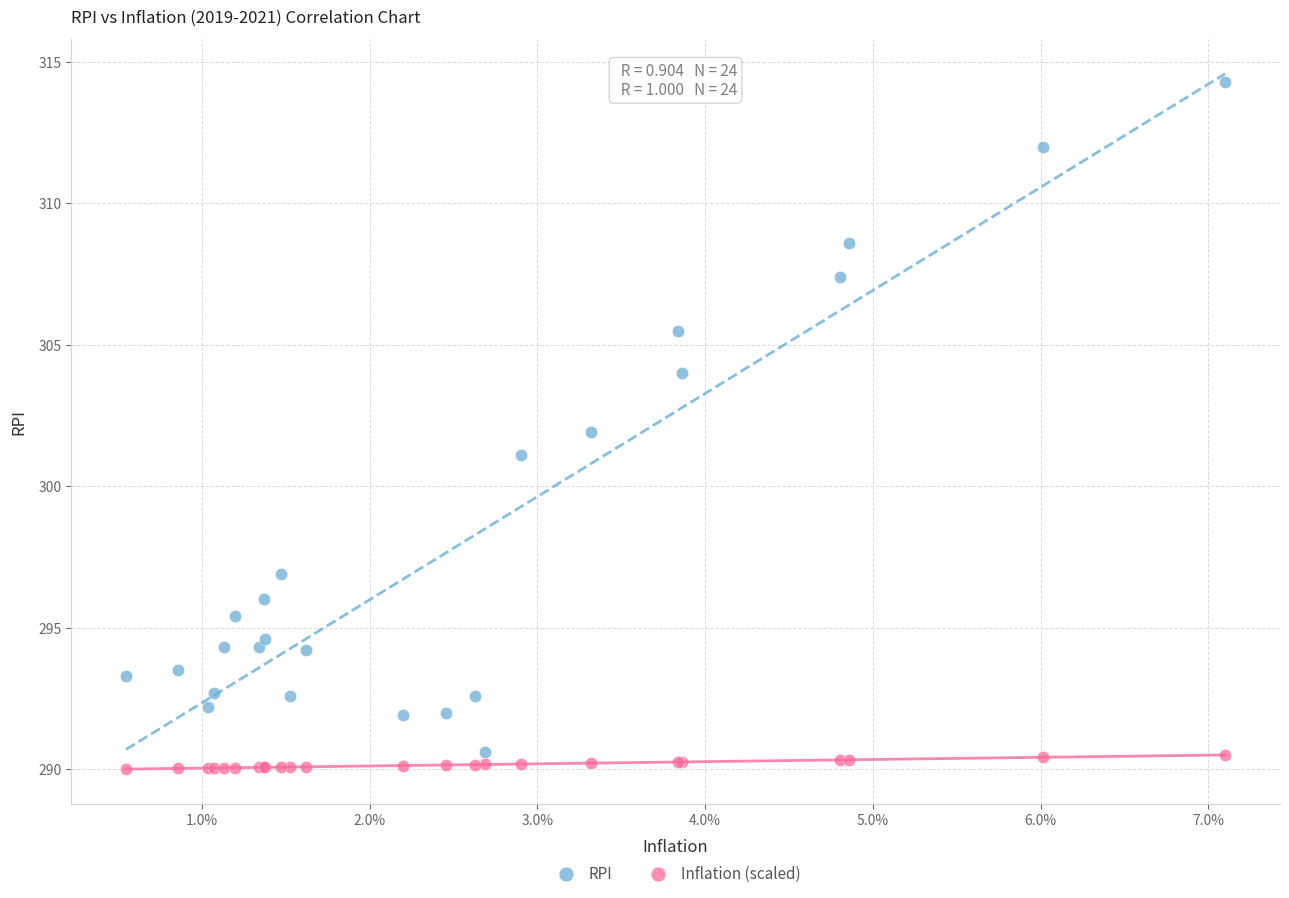

Which series has the largest Y range (max minus min)?

RPI